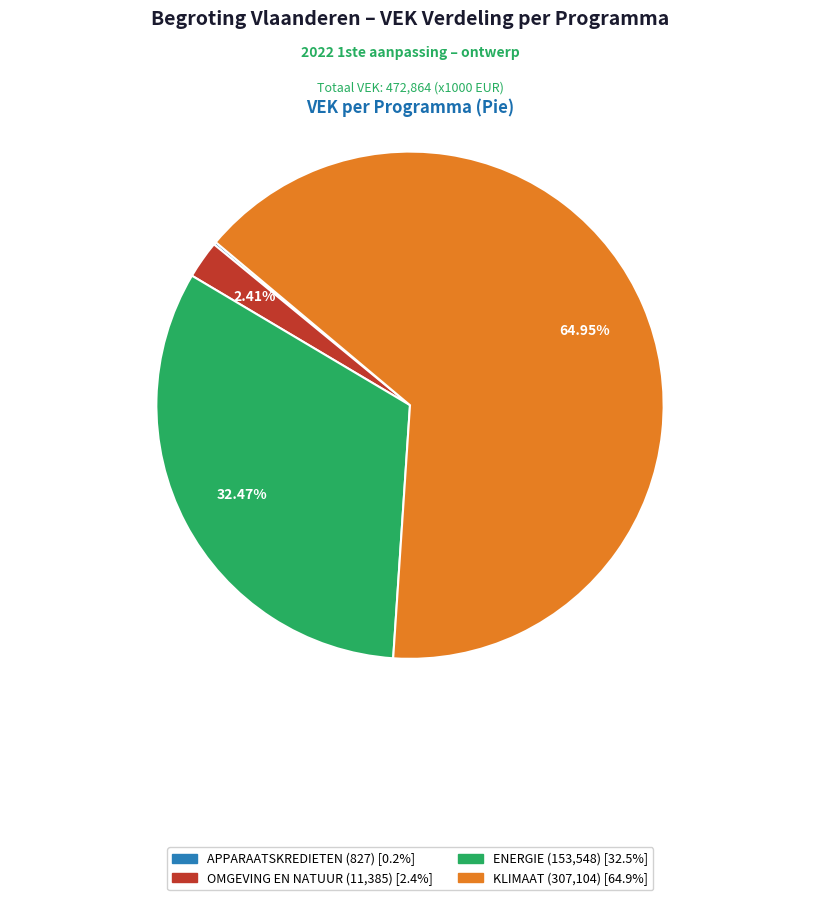

Is there any slice that represents more than half of the pie?

Yes